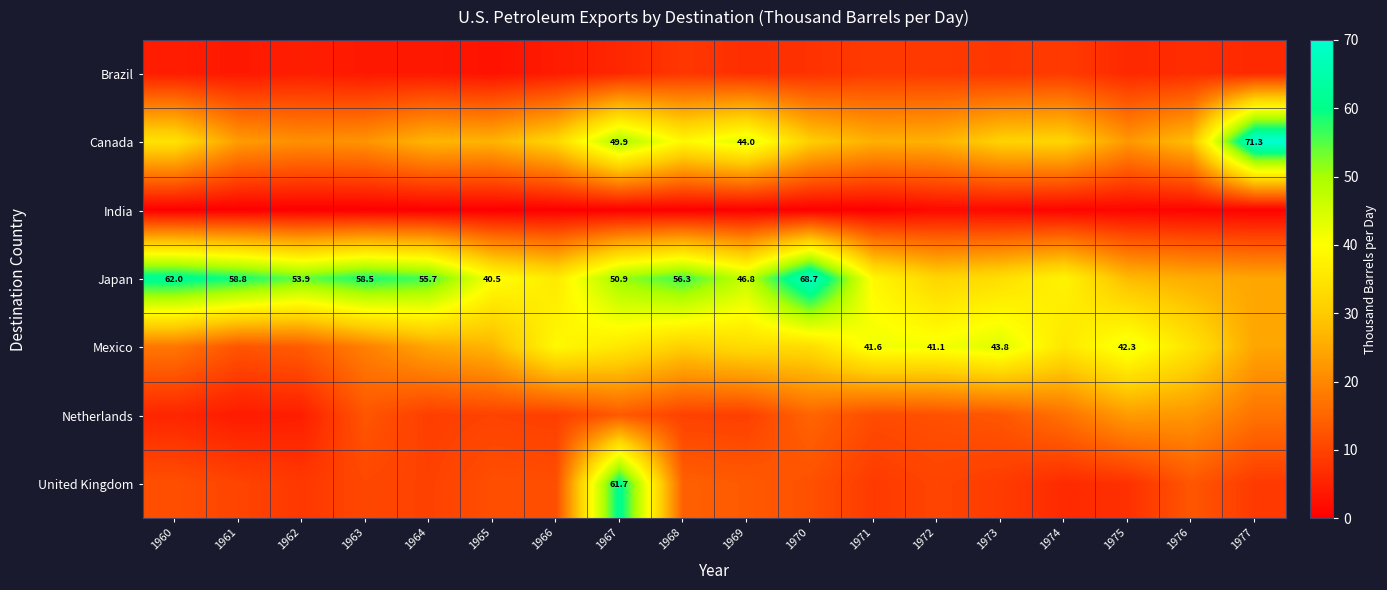

What is the approximate value of Canada at 1973?

31.3